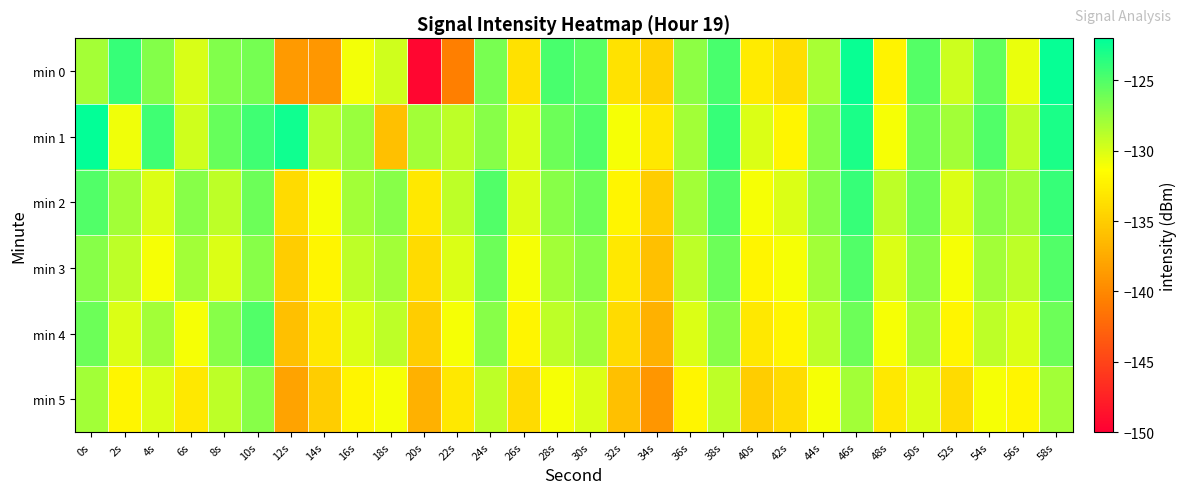

Which series has the largest total across all categories?

min 1